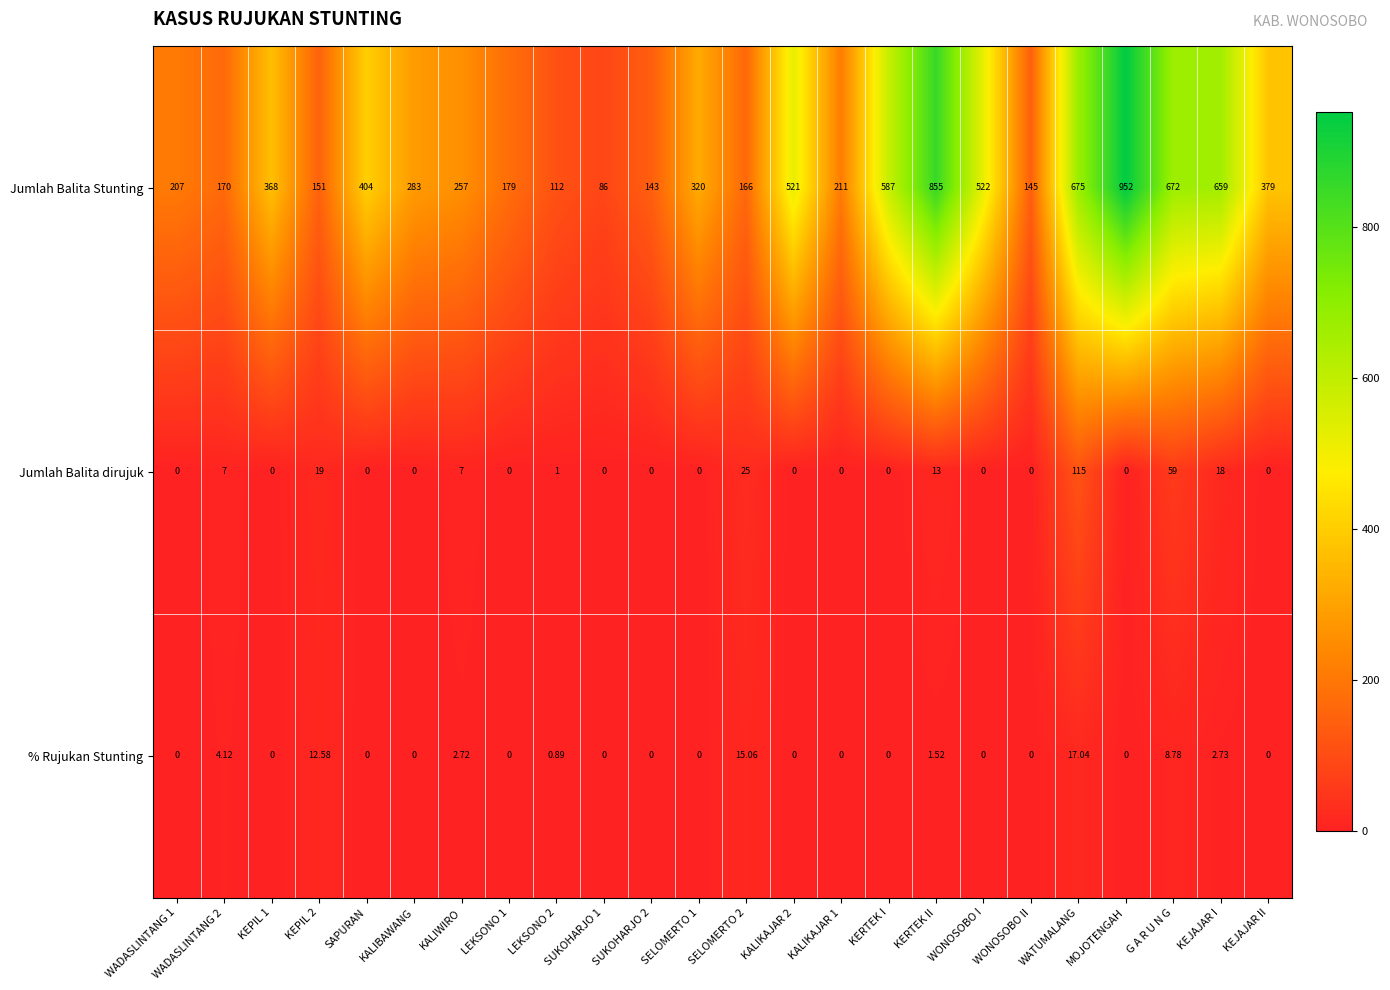

What is the greatest value displayed?

952.0